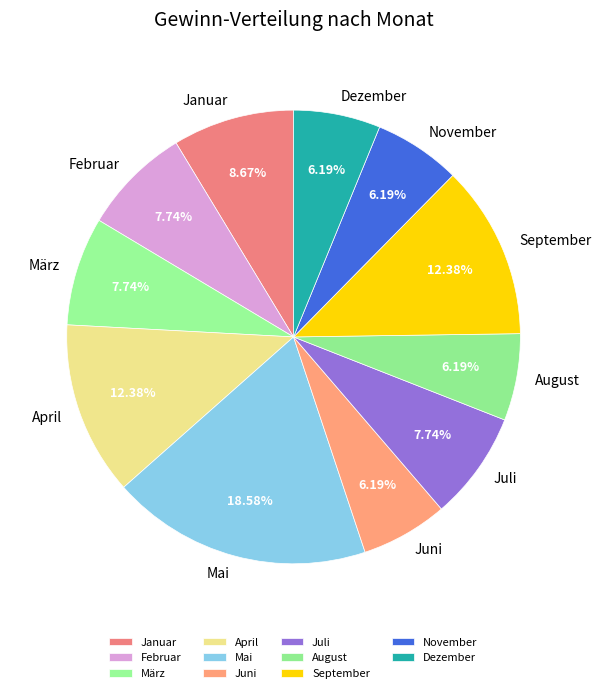

To the nearest percent, what is the difference between the September and Juni slice percentages?

6%